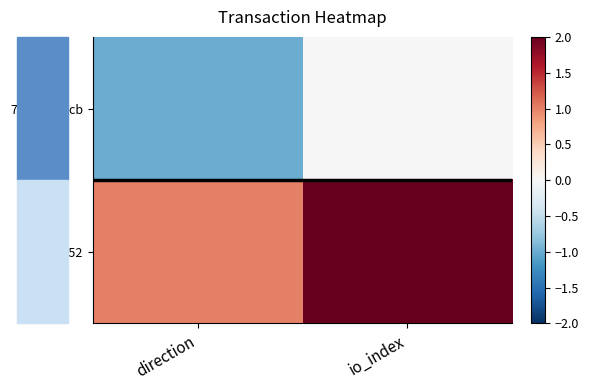

Rank the series by their maximum value, from lowest to highest.

71cb...852cb, 162a...9c52